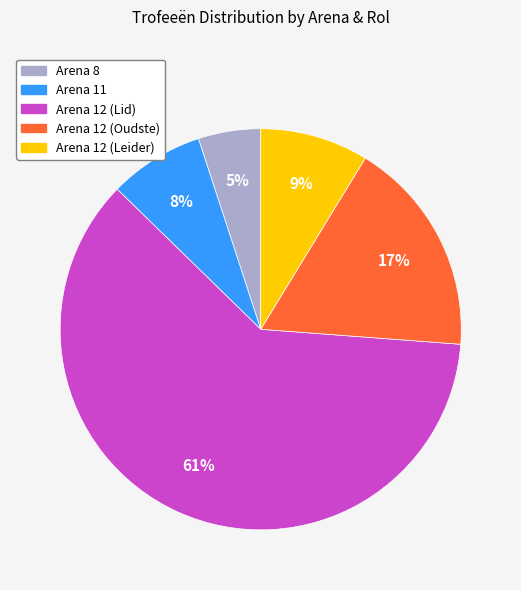

Is there any slice that represents more than half of the pie?

Yes